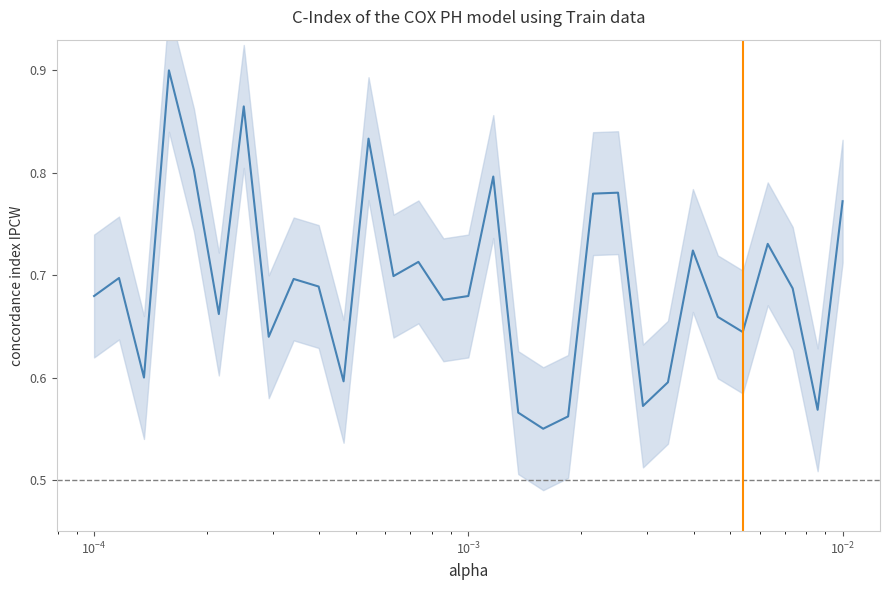

What is the greatest value displayed?

0.9